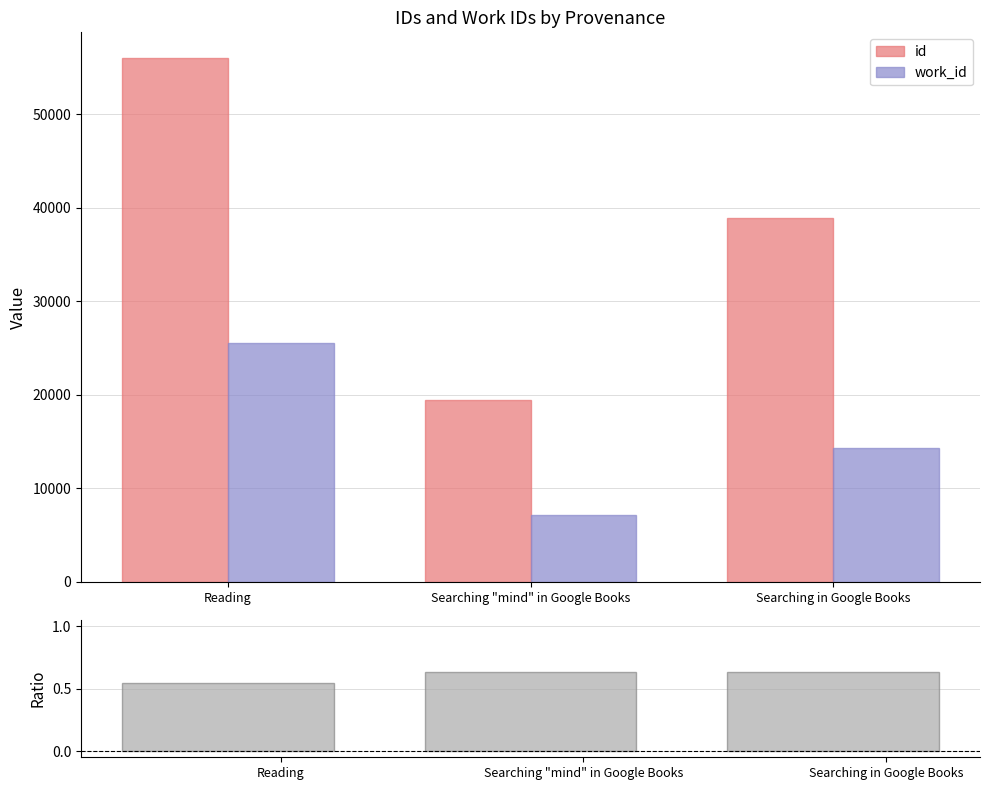

Does the chart contain any negative values?

No